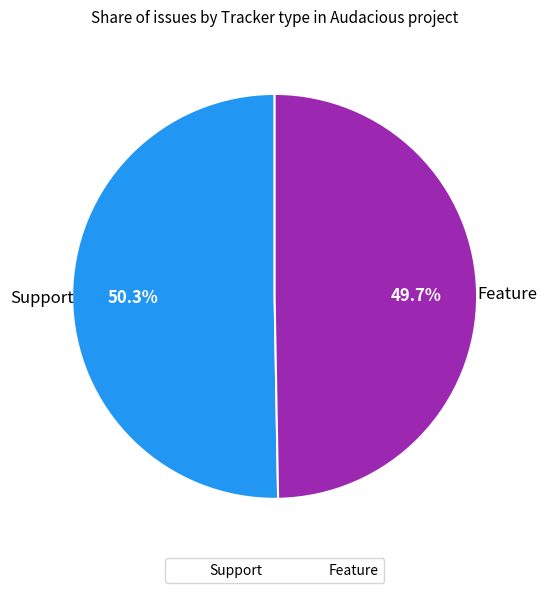

To the nearest percent, what percentage of the pie is Feature?

50%